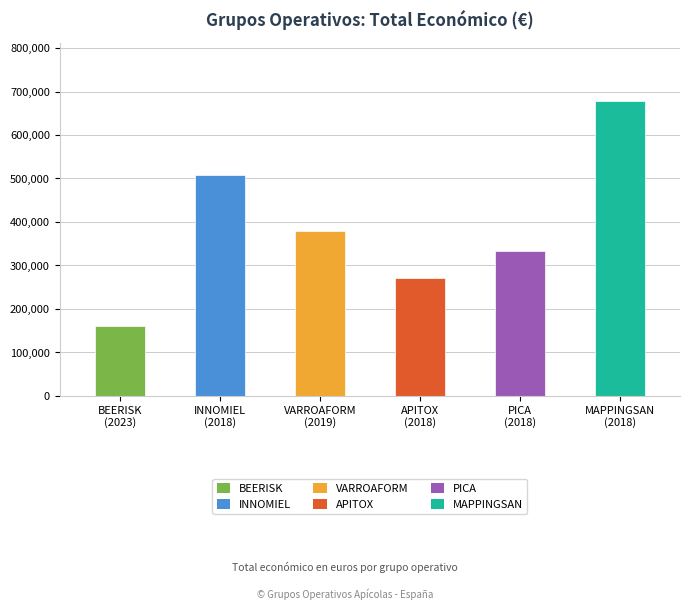

What is the sum of the values at MAPPINGSAN
(2018) and BEERISK
(2023)?

837468